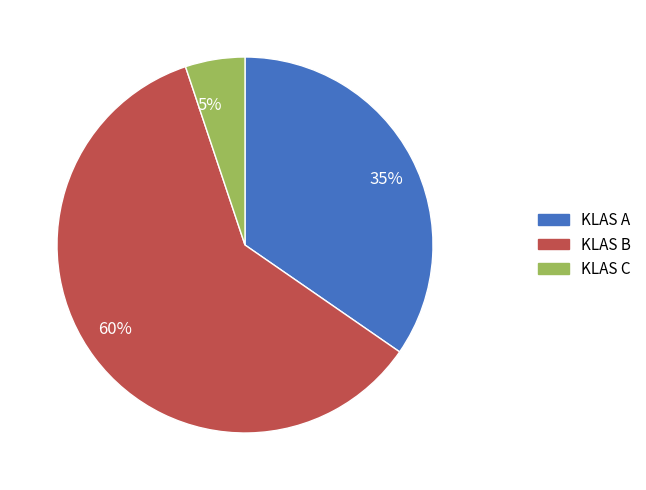

Do 5% and 35% together represent more than half of the pie?

No